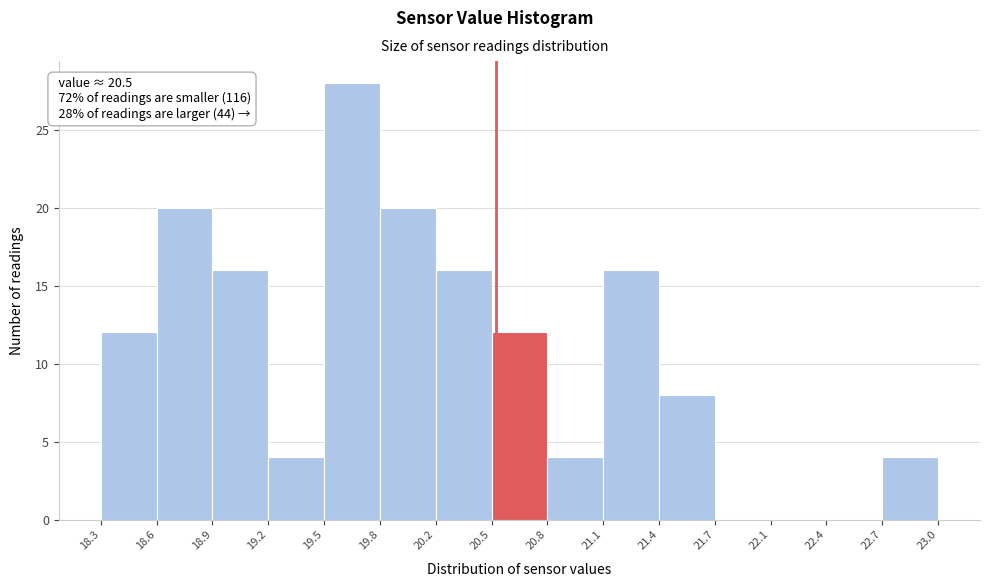

Which range on the x-axis has the tallest bar?

19.5 to 19.8